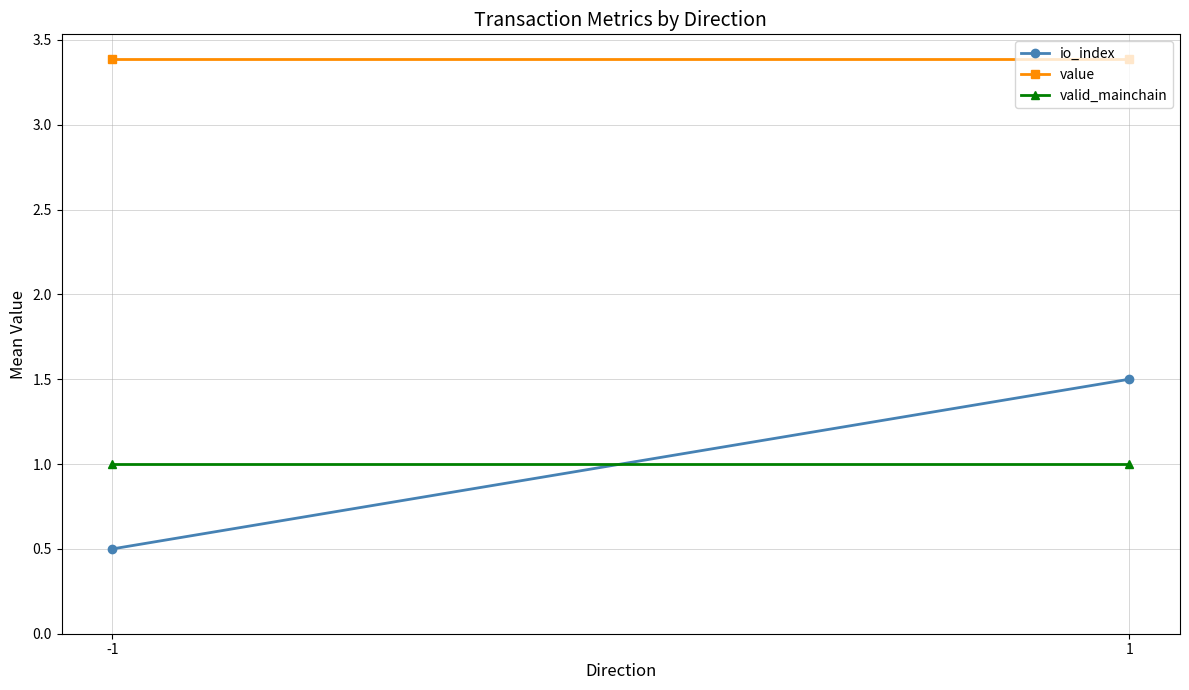

Which has a higher value, 1 or -1?

1